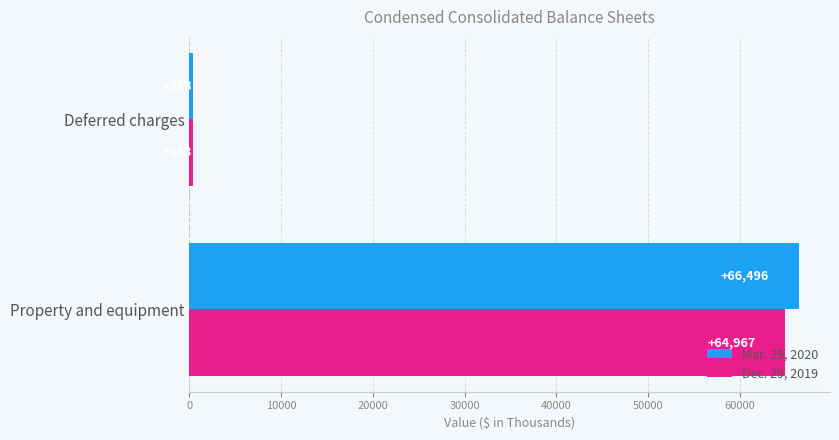

Which series has the widest spread of values?

Mar. 29, 2020